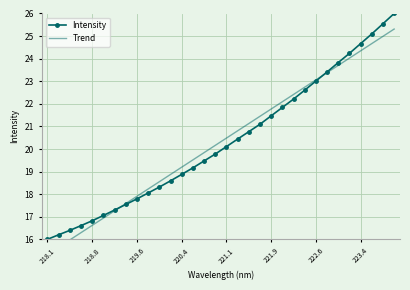

What is the lowest value of the Intensity series?

16.0